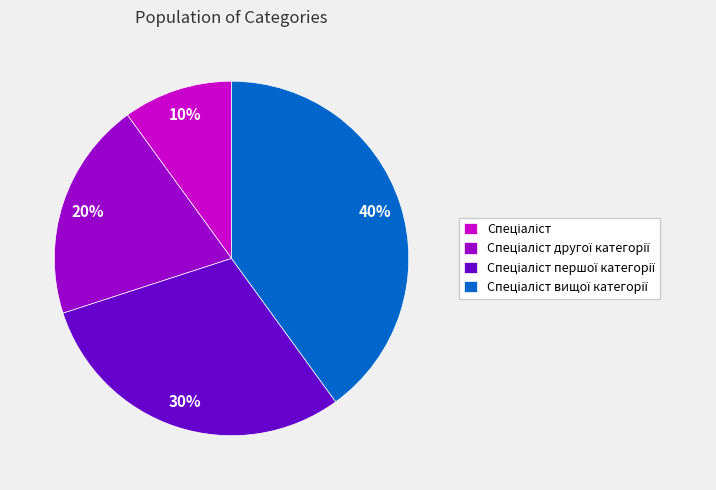

Does any single category account for the majority?

No